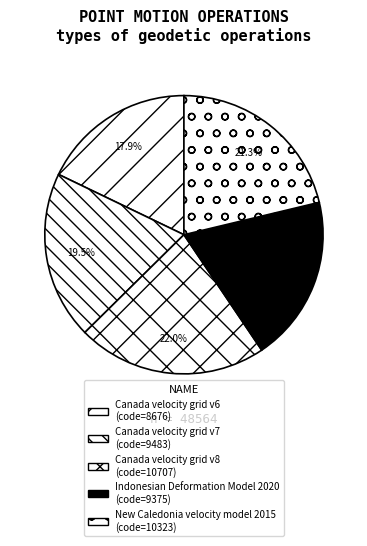

The Indonesian Deformation Model 2020 slice represents 9% of the pie. True or false?

False